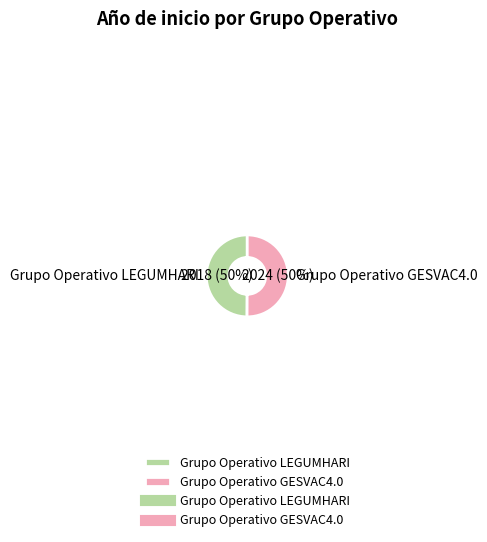

To the nearest percent, what is the combined percentage of Grupo Operativo LEGUMHARI and Grupo Operativo GESVAC4.0?

100%